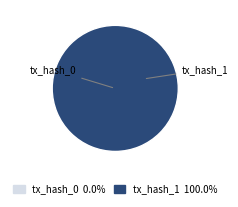

To the nearest percent, what is the difference between the largest and smallest slice percentages?

100%